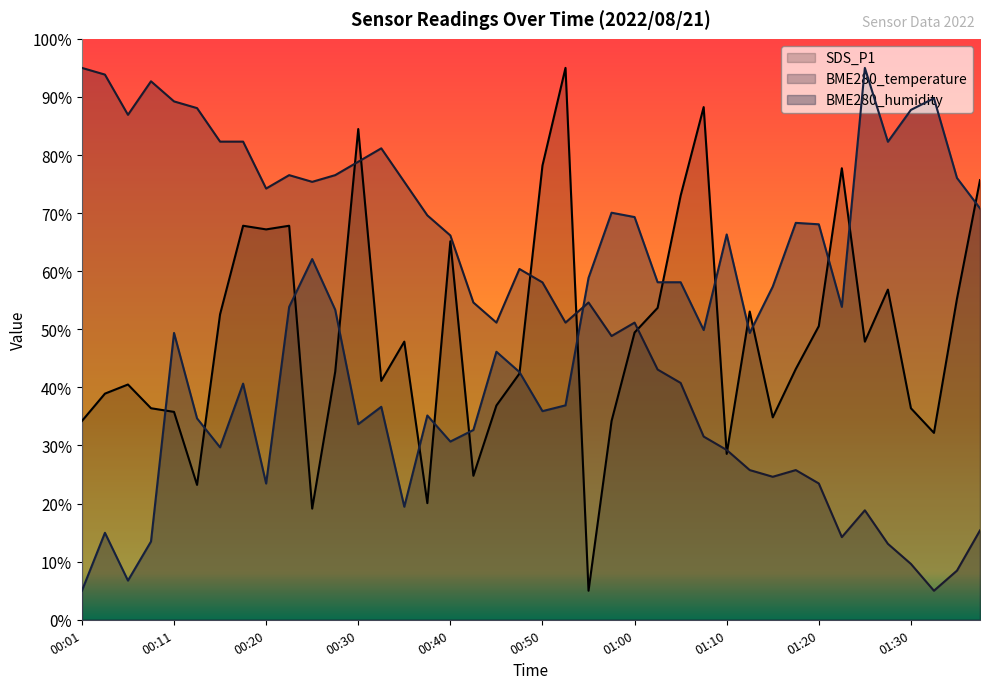

The SDS_P1 series shows 52.6 at 00:15. True or false?

True